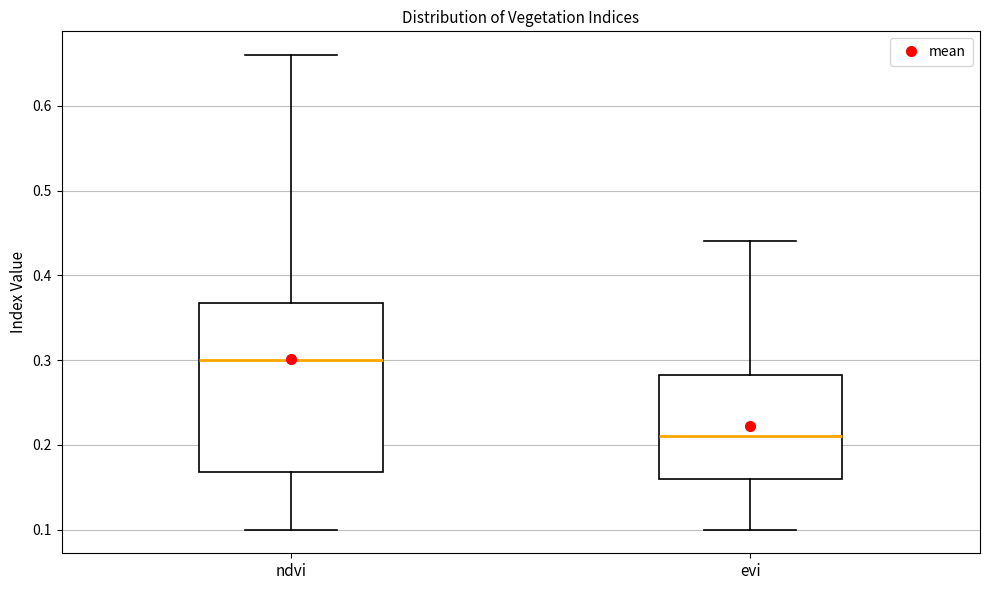

Which box's median line is the highest?

ndvi